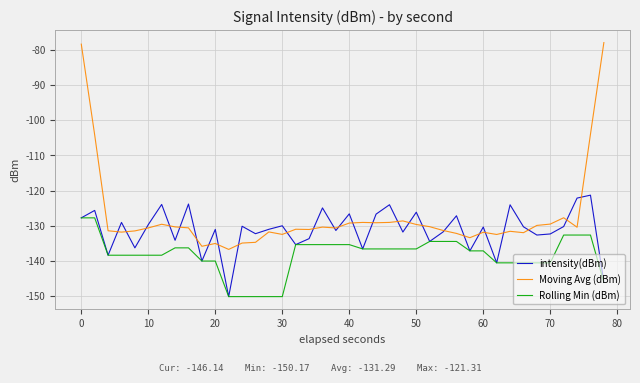

What is the maximum value for Moving Avg (dBm)?

-77.9